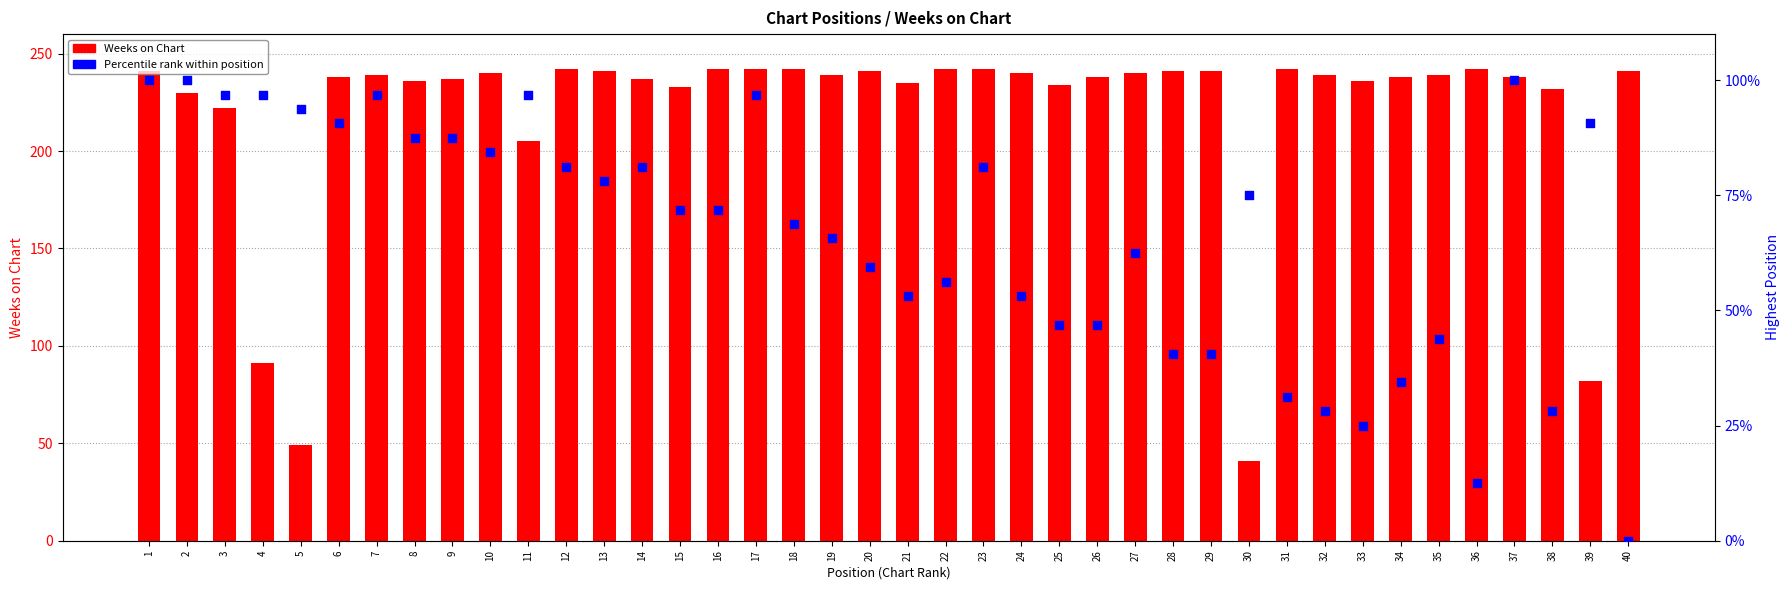

Which series has the widest spread of Y values?

Weeks on Chart